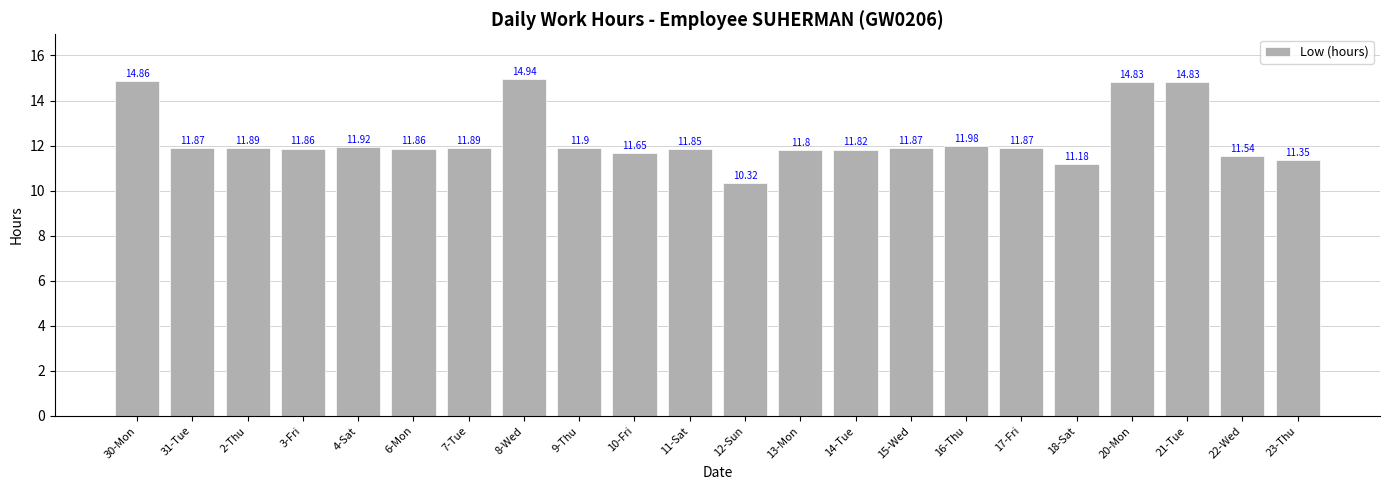

Approximately how many times larger is the value at 4-Sat compared to 14-Tue?

1.0